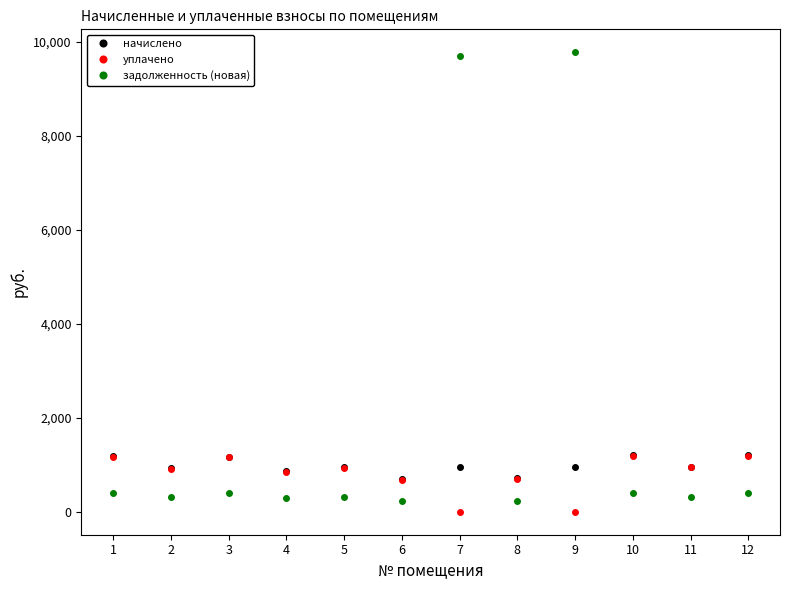

True or false: задолженность (новая) has more than 1 interior local peaks.

True